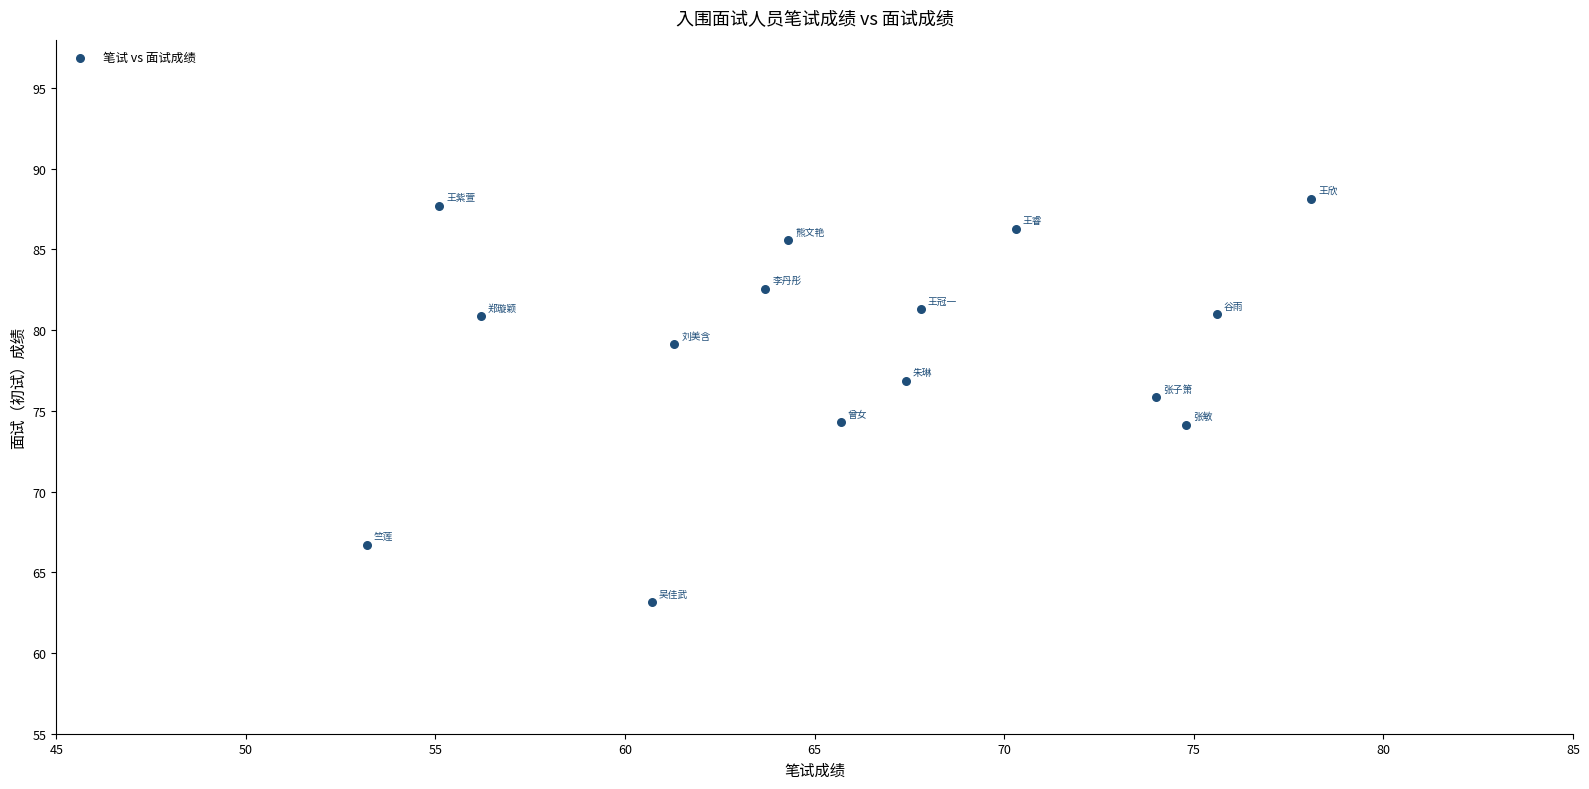

What is the range of X values (max minus min)?

24.9